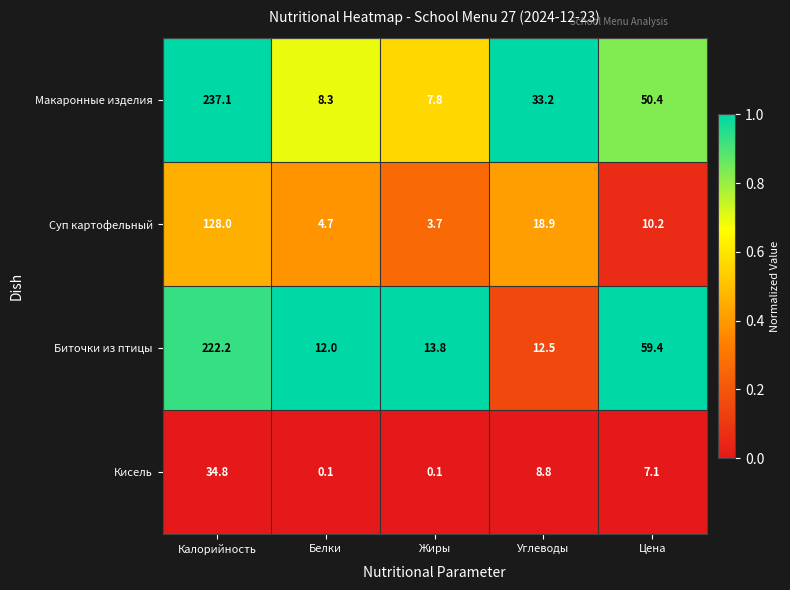

How many categories are shown in the chart?

5